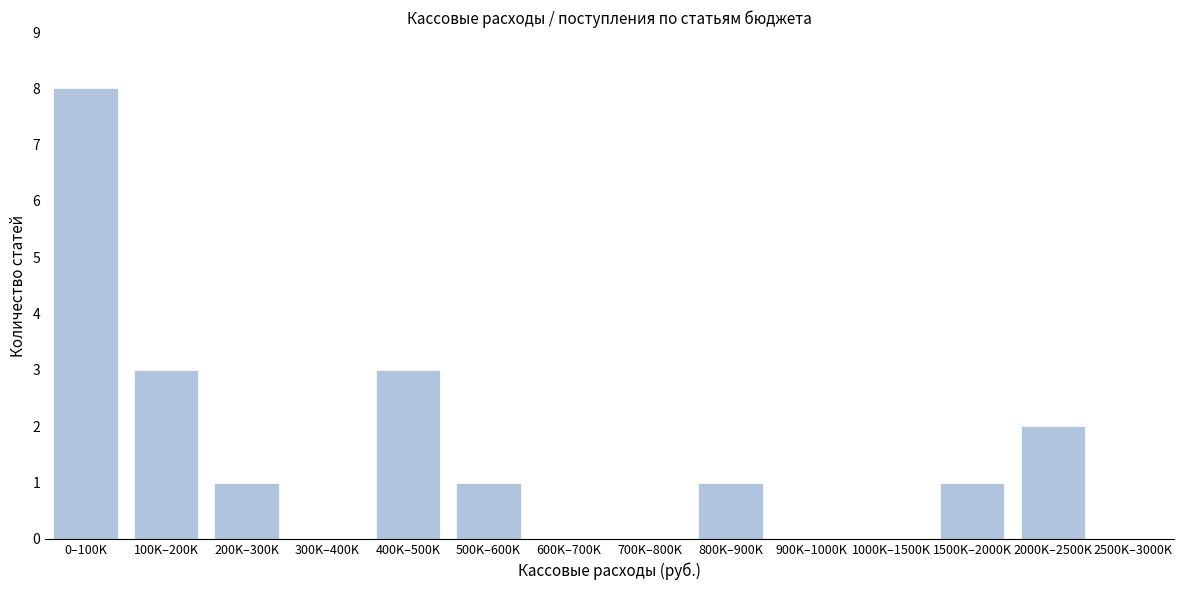

Reading left to right, what are all the values shown in this chart?

0–100K=8	100K–200K=3	200K–300K=1	300K–400K=0	400K–500K=3	500K–600K=1	600K–700K=0	700K–800K=0	800K–900K=1	900K–1000K=0	1000K–1500K=0	1500K–2000K=1	2000K–2500K=2	2500K–3000K=0